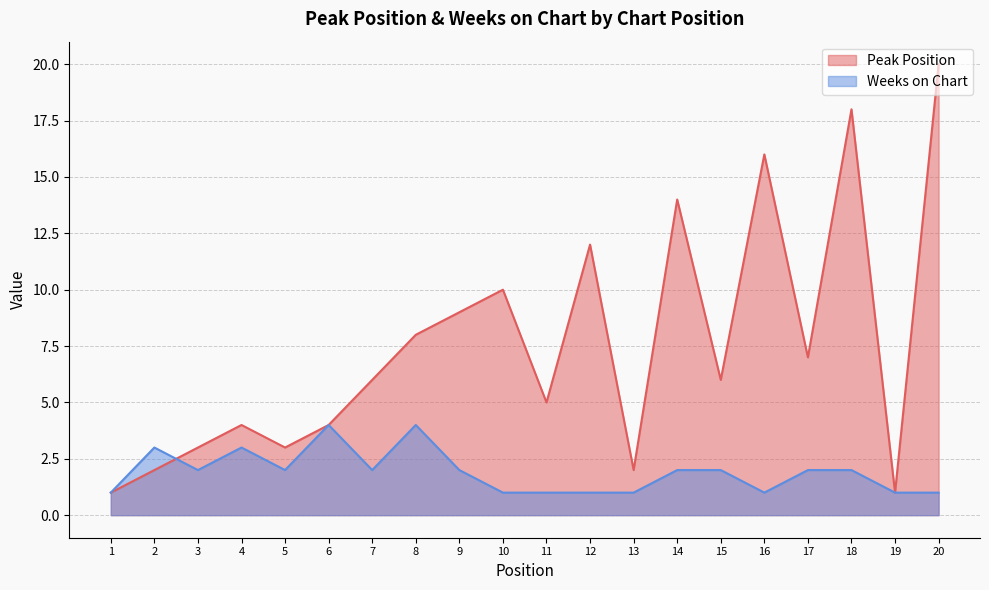

What are all the series names shown in the legend?

Peak Position, Weeks on Chart